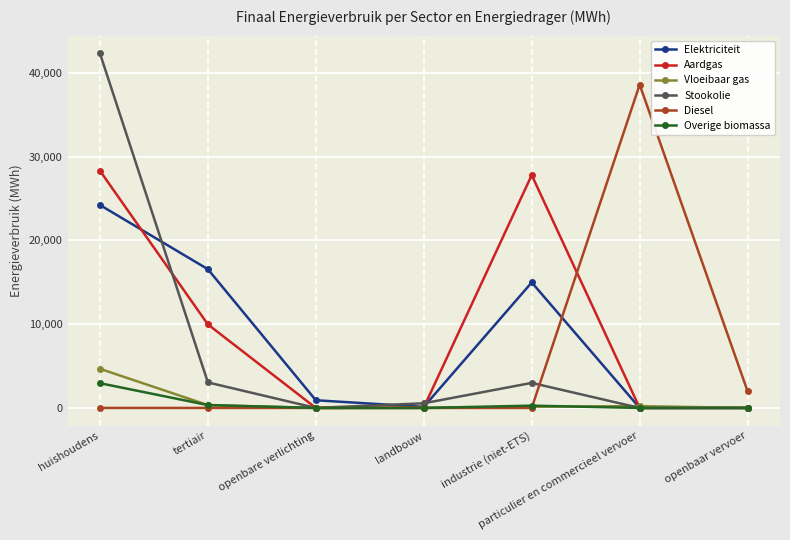

At which category does Aardgas reach its first local peak?

industrie (niet-ETS)